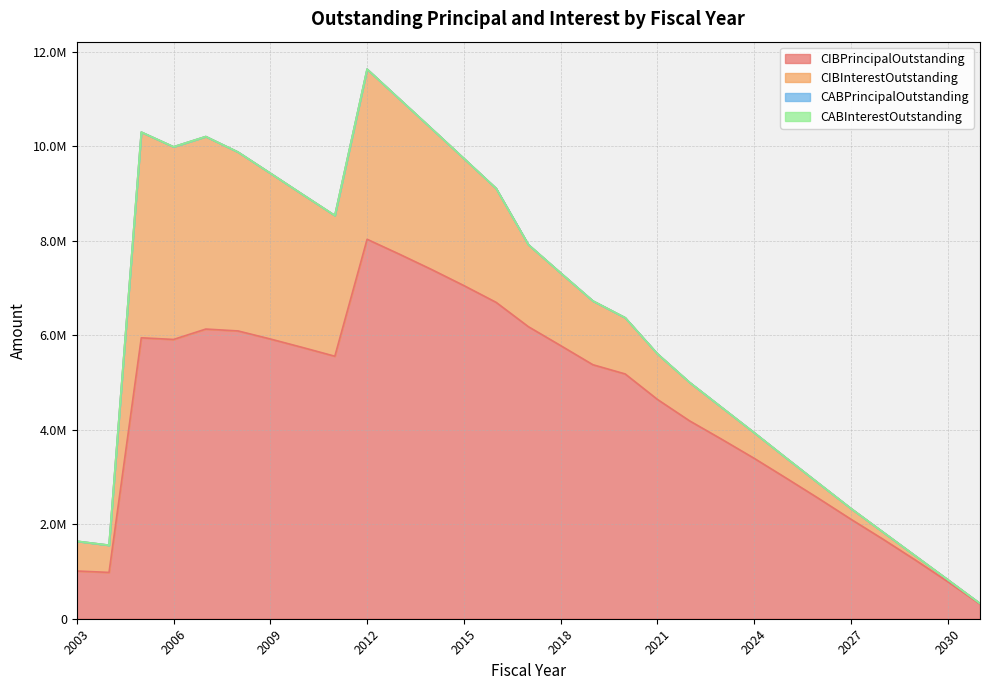

True or false: CABInterestOutstanding has more than 1 points higher than both neighbors.

False